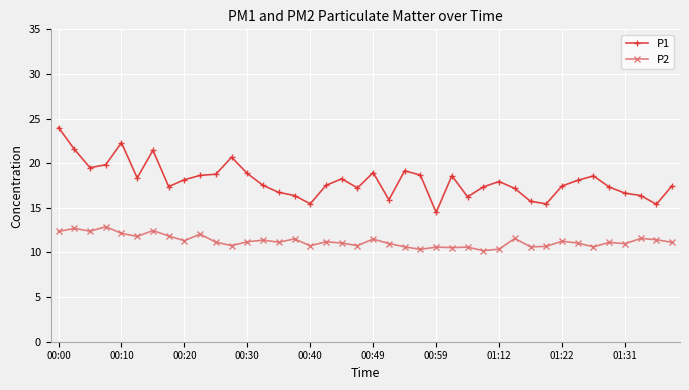

True or false: P1 and P2 intersect in this chart.

False